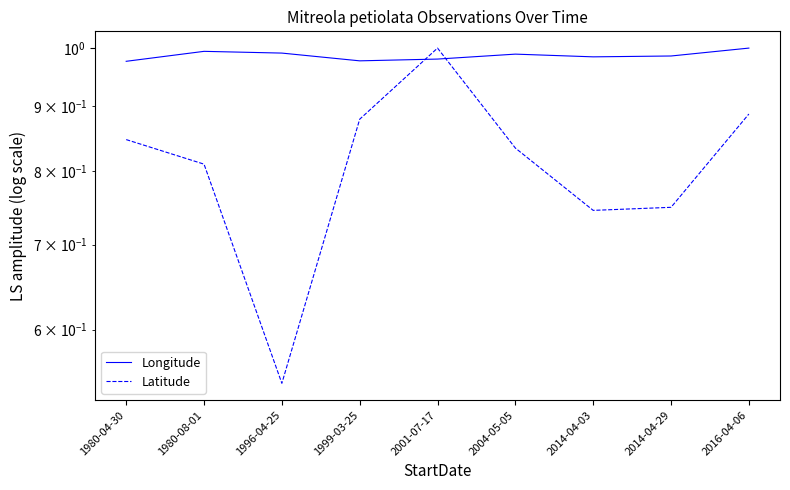

What is the difference between the maximum and minimum values in the Latitude series?

0.5